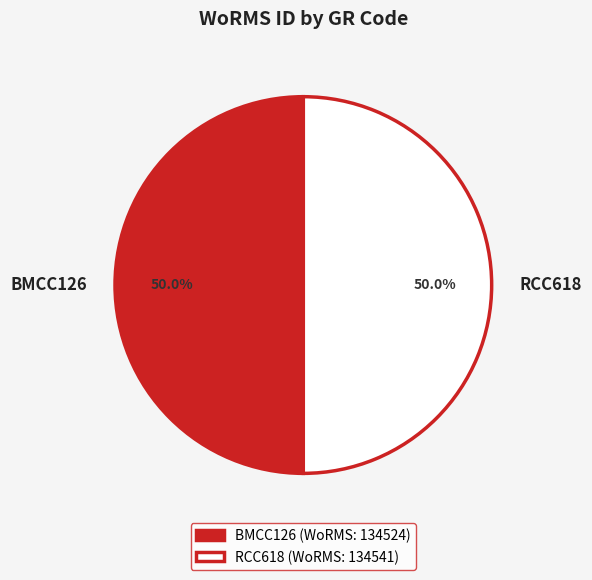

True or false: RCC618 accounts for 39% of the total.

False